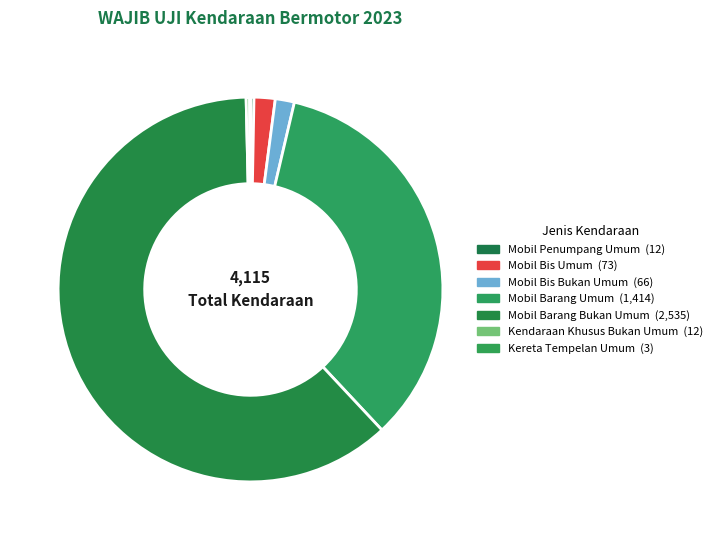

What is the change in value from Mobil Barang Bukan Umum to Kereta Tempelan Umum?

-2532